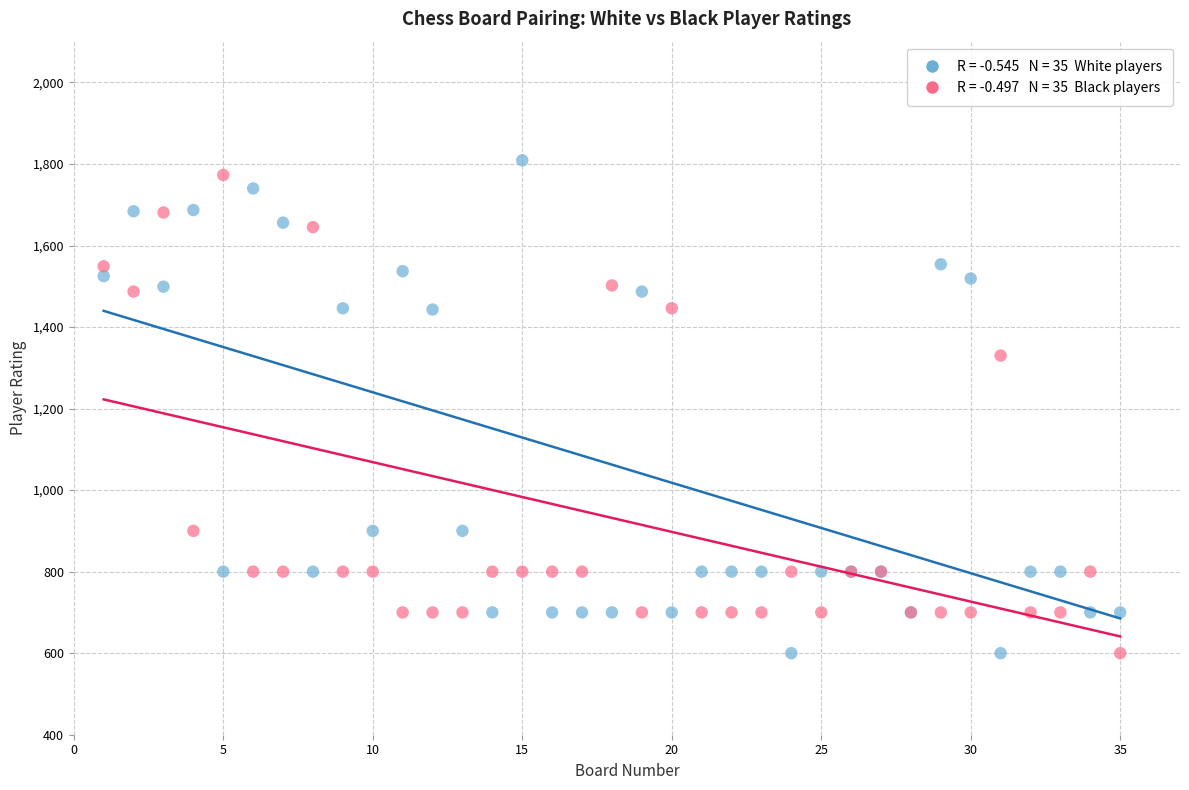

Across all series, what Y value is closest to 1204?

1330